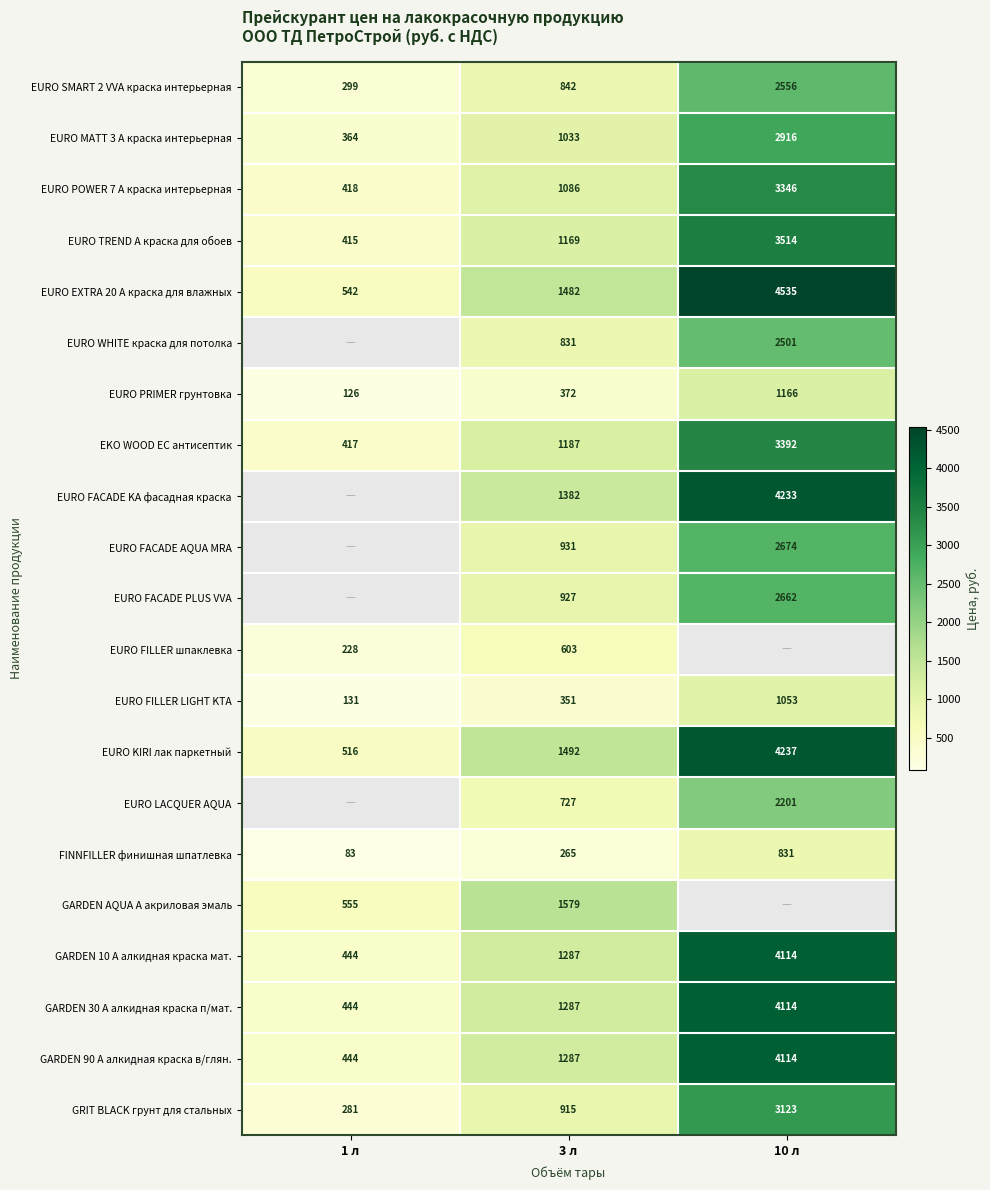

What value does the EURO POWER 7 A краска интерьерная series have at 10 л?

3346